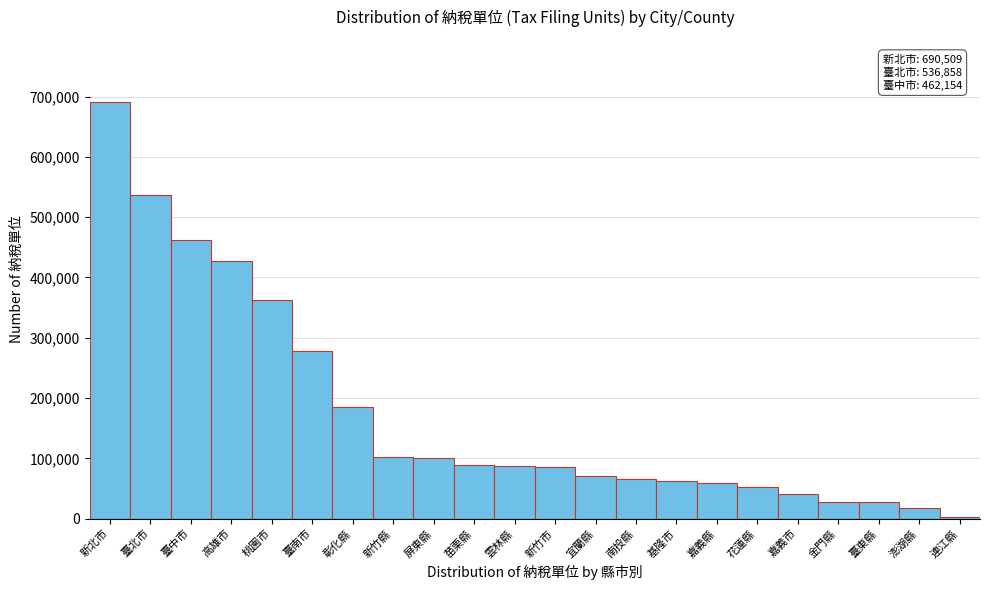

At which category does the chart reach its peak across all series?

新北市